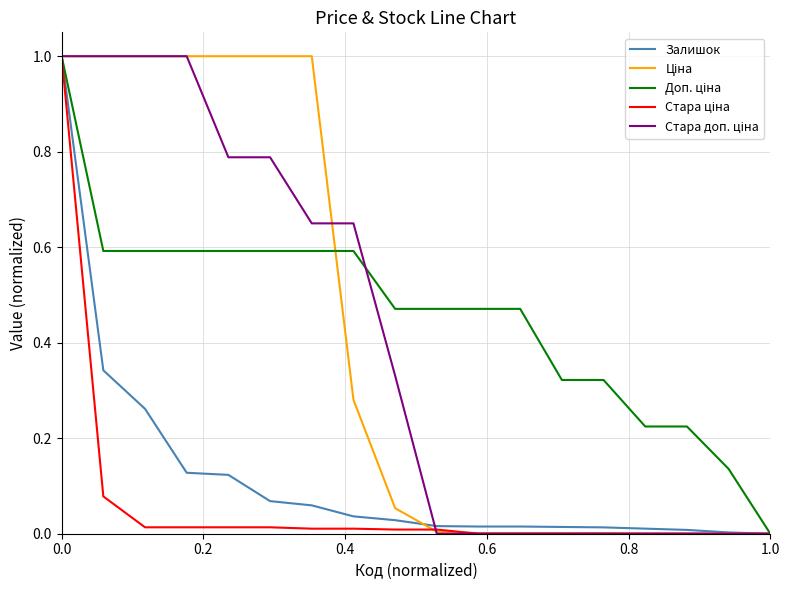

What is the maximum value shown in the chart?

1.0